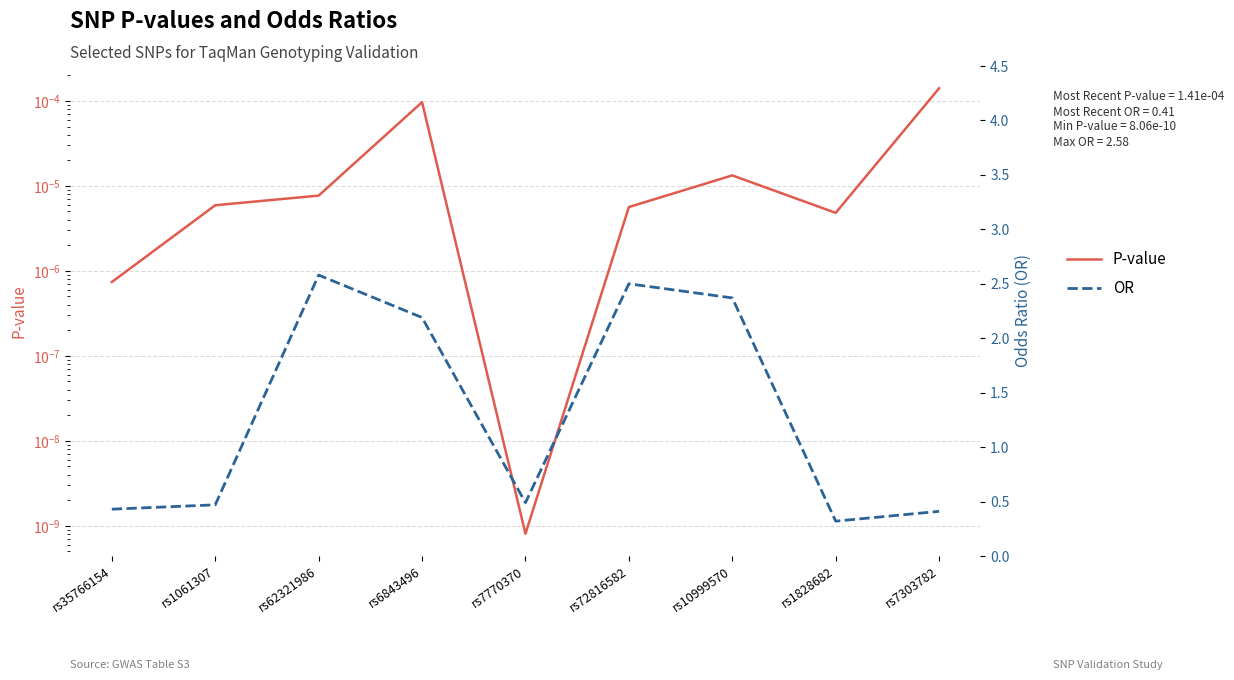

Count the number of data series in this chart.

2